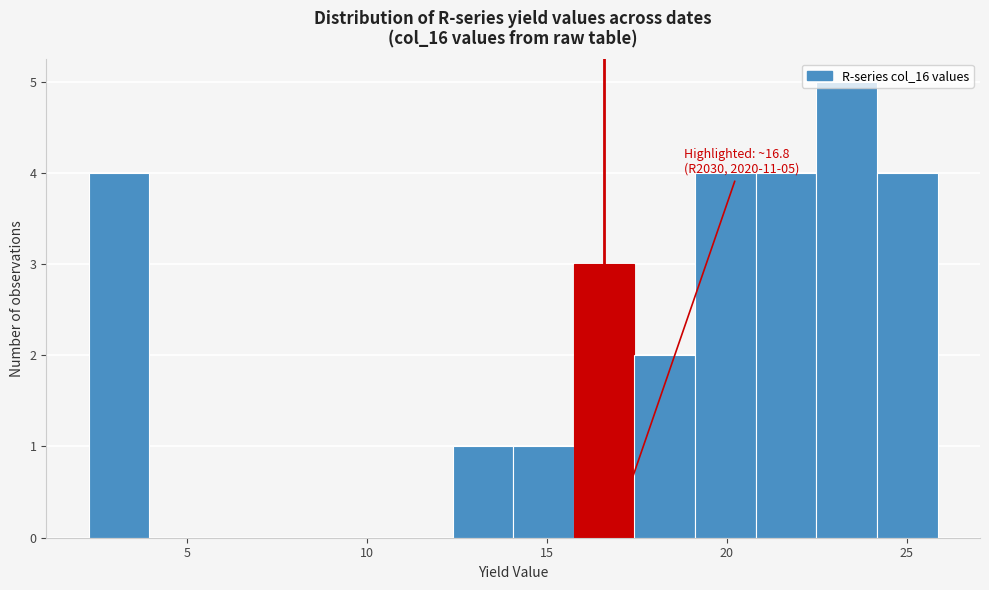

Read against the x-axis, roughly where is the centre of the tallest bar?

23.5